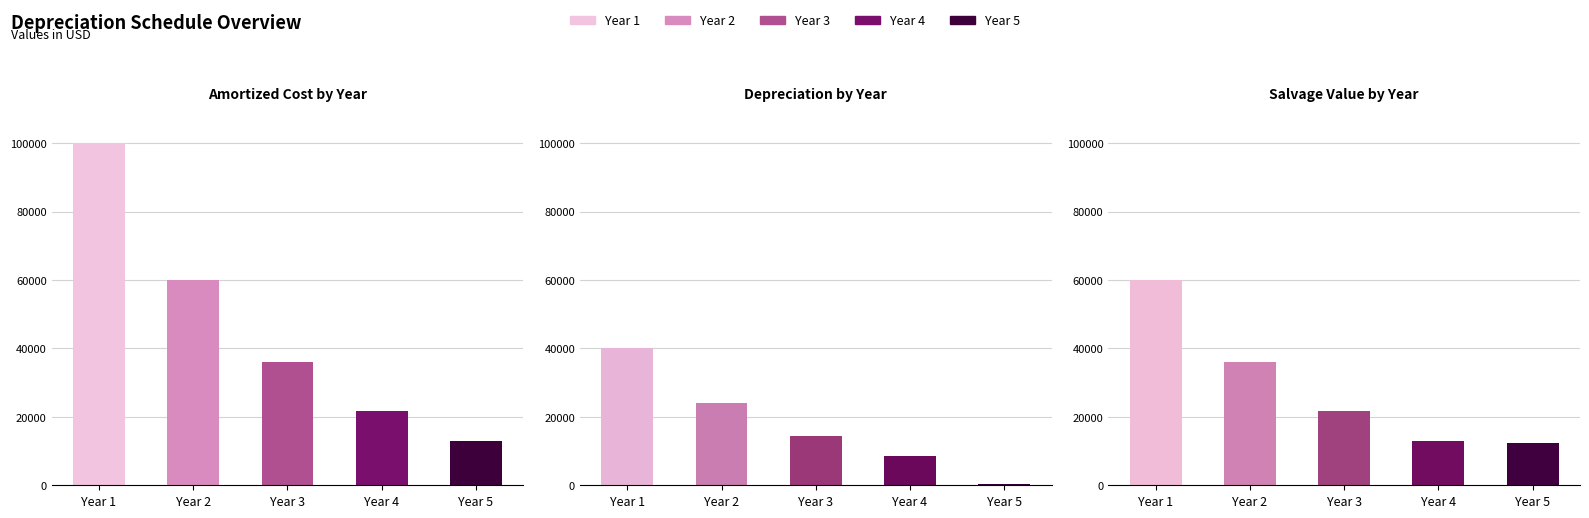

Count the number of categories in the chart.

5